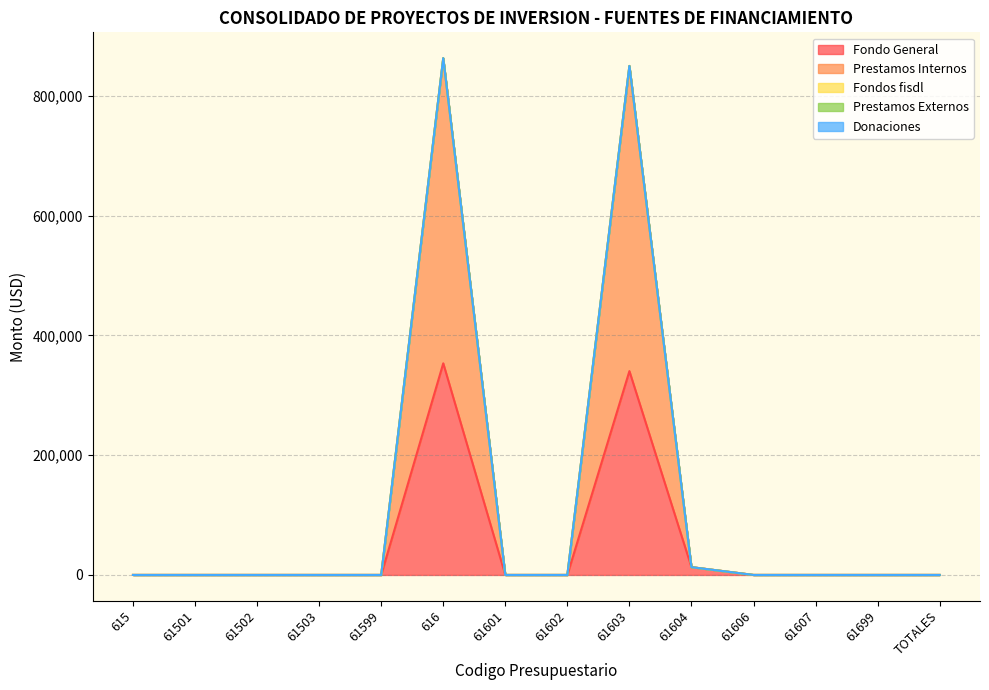

Which series has the widest spread of values?

Prestamos Internos